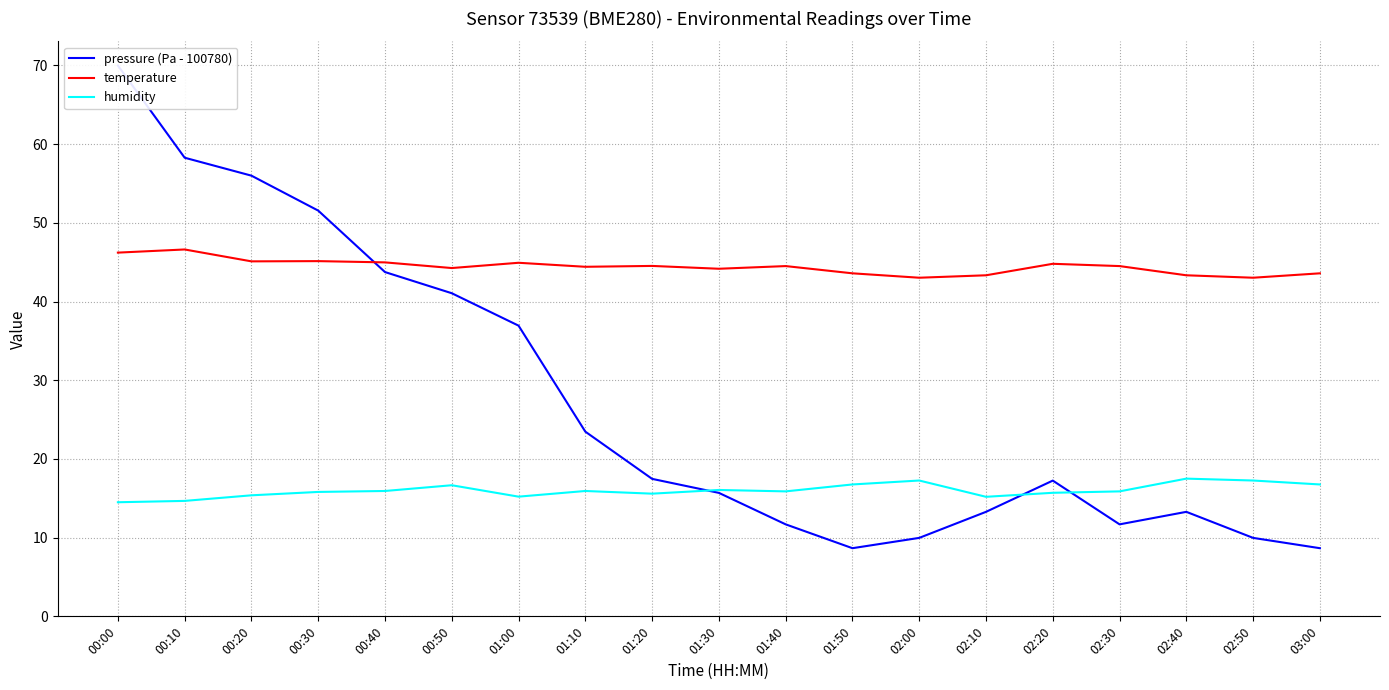

What is the label of the 18th point from the right?

00:10